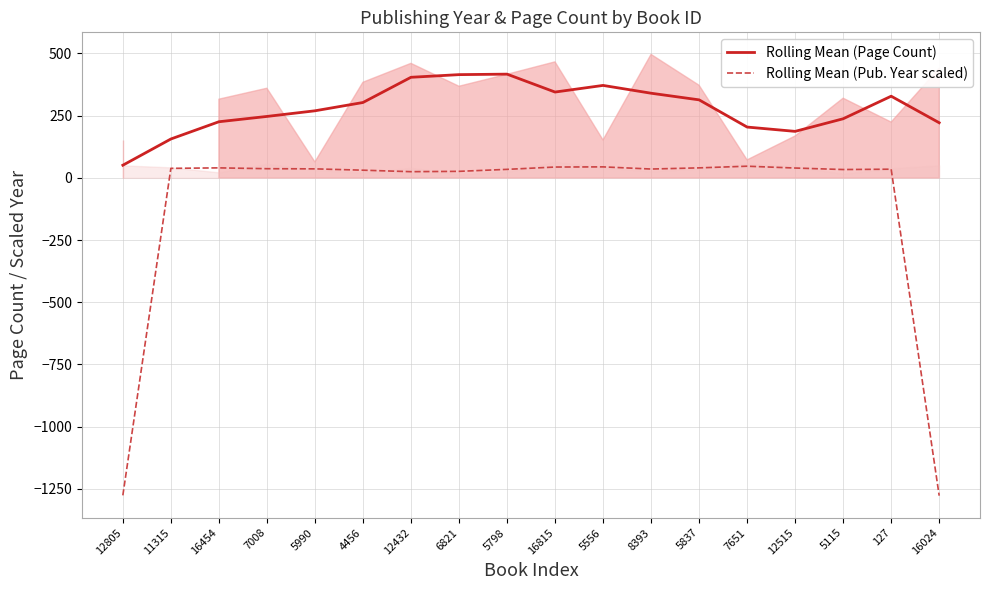

Reading left to right, what are all the values shown in this chart?

Rolling Mean (Page Count): 50.7	156.0	225.3	246.7	269.3	302.7	404.0	414.7	416.7	344.7	371.3	340.0	313.3	204.0	186.7	237.3	328.0	221.3
Rolling Mean (Pub. Year scaled): -1276.0	38.0	40.0	36.7	36.0	30.7	24.7	26.0	34.0	43.3	44.0	35.3	40.0	46.7	39.3	33.3	34.7	-1277.3